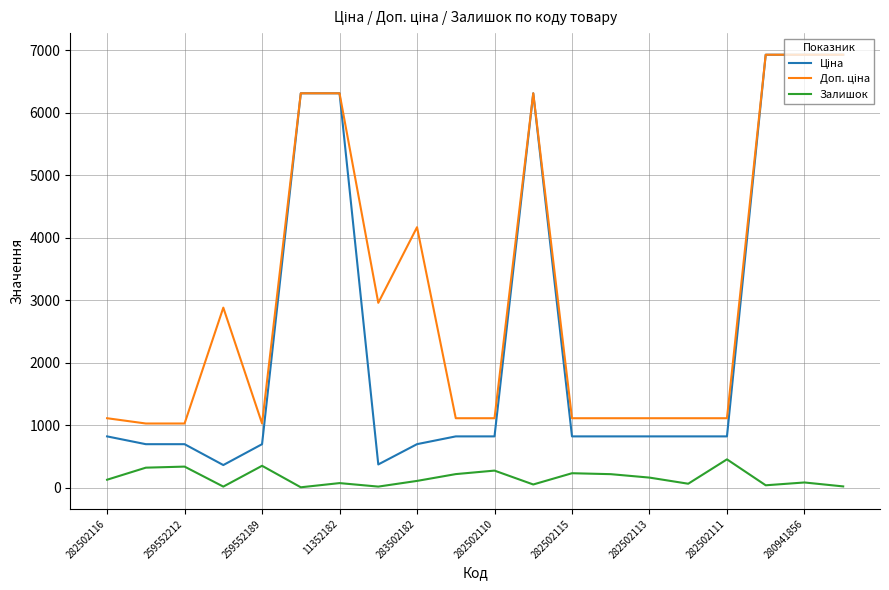

What is the maximum value shown in the chart?

6925.7